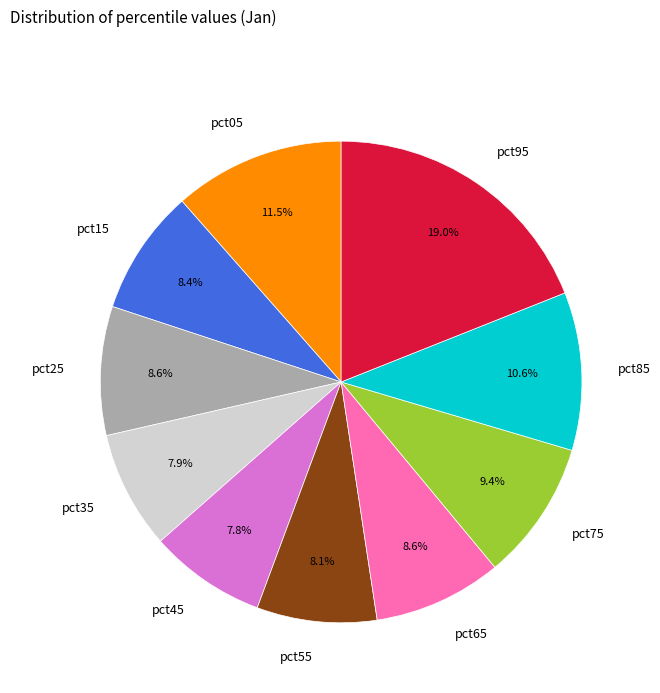

Is there a majority slice in this chart?

No